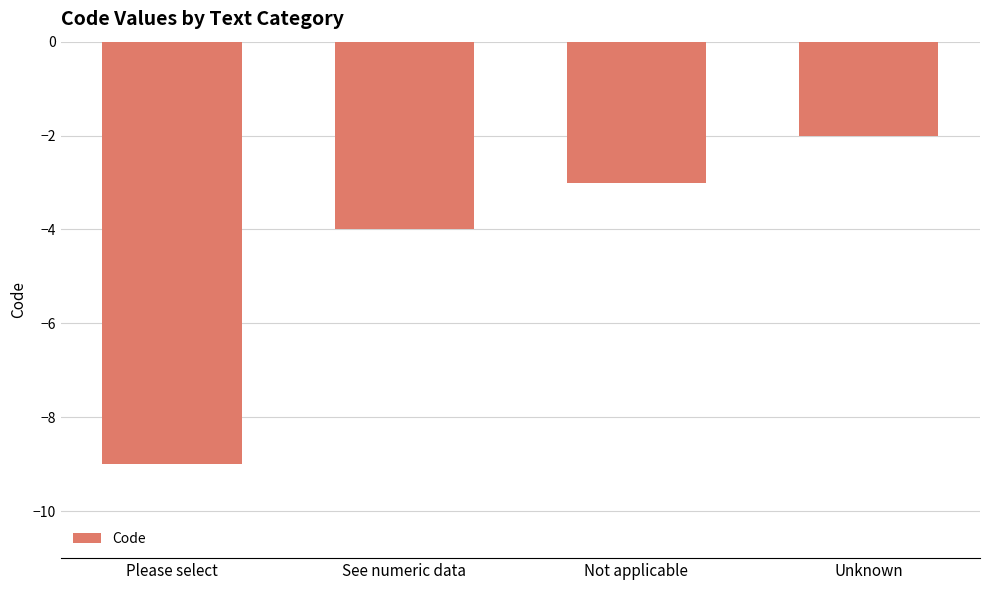

How many data points are above -3?

1